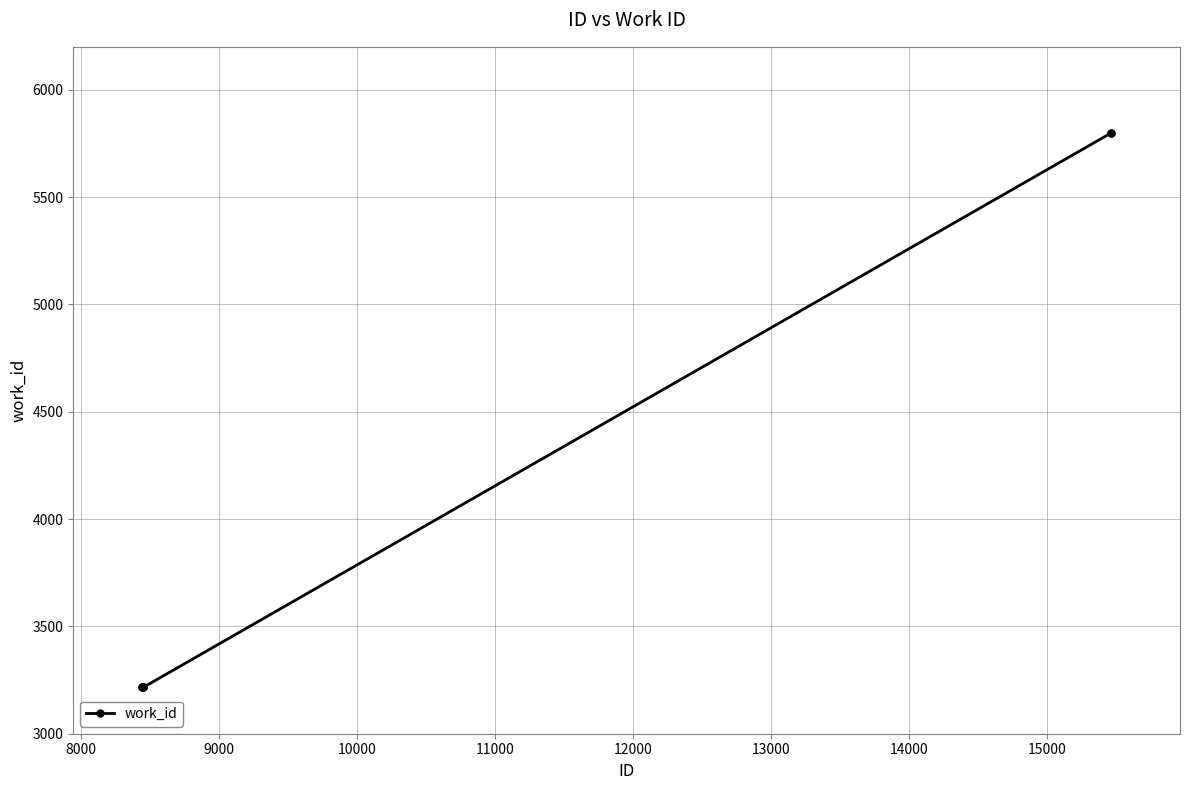

What is the smallest value displayed?

3216